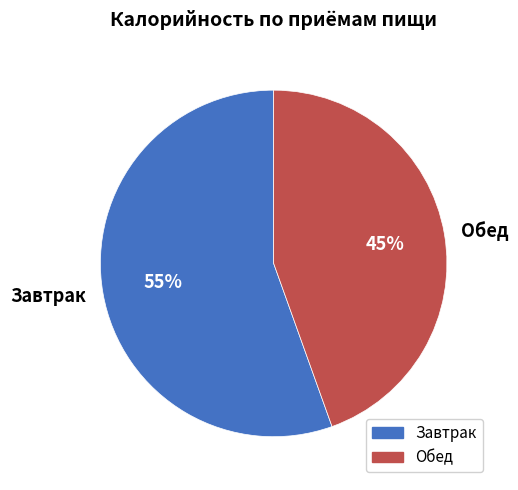

How many slices are in this pie chart?

2